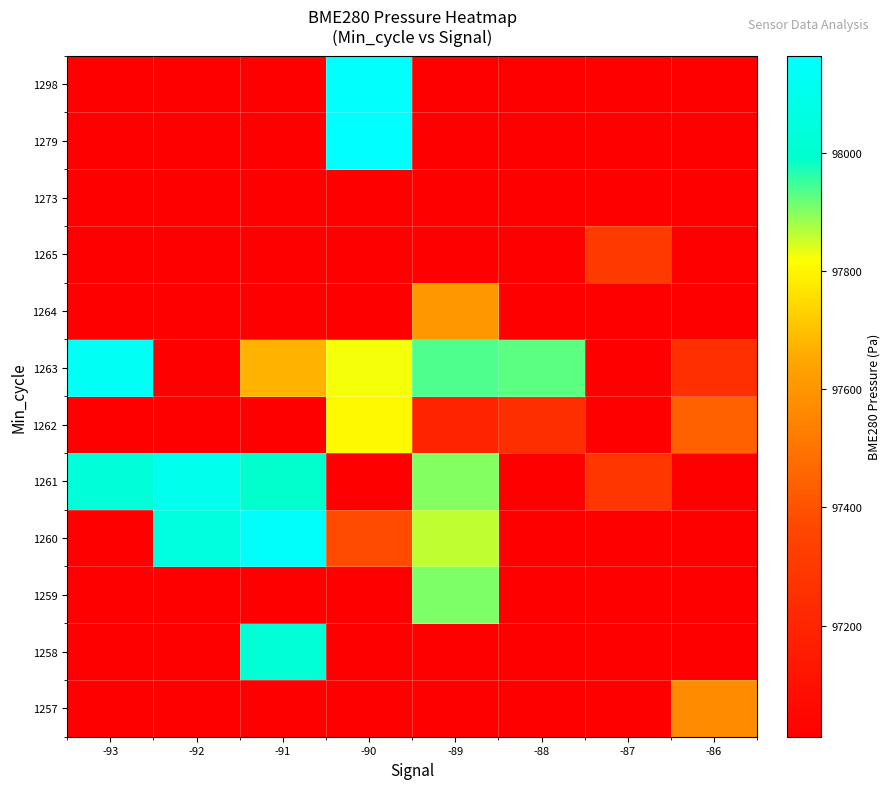

Reading left to right, transcribe all the data shown in this chart.

1257: -93=97011.7	-92=97011.7	-91=97011.7	-90=97011.7	-89=97011.7	-88=97011.7	-87=97011.7	-86=97572.5
1258: -93=97011.7	-92=97011.7	-91=98022.9	-90=97011.7	-89=97011.7	-88=97011.7	-87=97011.7	-86=97011.7
1259: -93=97011.7	-92=97011.7	-91=97011.7	-90=97011.7	-89=97906.3	-88=97011.7	-87=97011.7	-86=97011.7
1260: -93=97011.7	-92=98055.4	-91=98142.0	-90=97373.3	-89=97860.6	-88=97011.7	-87=97011.7	-86=97011.7
1261: -93=98038.4	-92=98105.6	-91=97992.6	-90=97011.7	-89=97899.8	-88=97011.7	-87=97284.9	-86=97011.7
1262: -93=97011.7	-92=97011.7	-91=97011.7	-90=97807.6	-89=97197.0	-88=97246.6	-87=97011.7	-86=97441.8
1263: -93=98127.5	-92=97011.7	-91=97672.2	-90=97826.7	-89=97936.8	-88=97927.9	-87=97011.7	-86=97252.6
1264: -93=97011.7	-92=97011.7	-91=97011.7	-90=97011.7	-89=97609.9	-88=97011.7	-87=97011.7	-86=97011.7
1265: -93=97011.7	-92=97011.7	-91=97011.7	-90=97011.7	-89=97011.7	-88=97011.7	-87=97305.2	-86=97011.7
1273: -93=97011.7	-92=97011.7	-91=97011.7	-90=97011.7	-89=97011.7	-88=97020.1	-87=97011.7	-86=97011.7
1279: -93=97011.7	-92=97011.7	-91=97011.7	-90=98164.6	-89=97011.7	-88=97011.7	-87=97011.7	-86=97011.7
1298: -93=97011.7	-92=97011.7	-91=97011.7	-90=98156.9	-89=97011.7	-88=97011.7	-87=97011.7	-86=97011.7